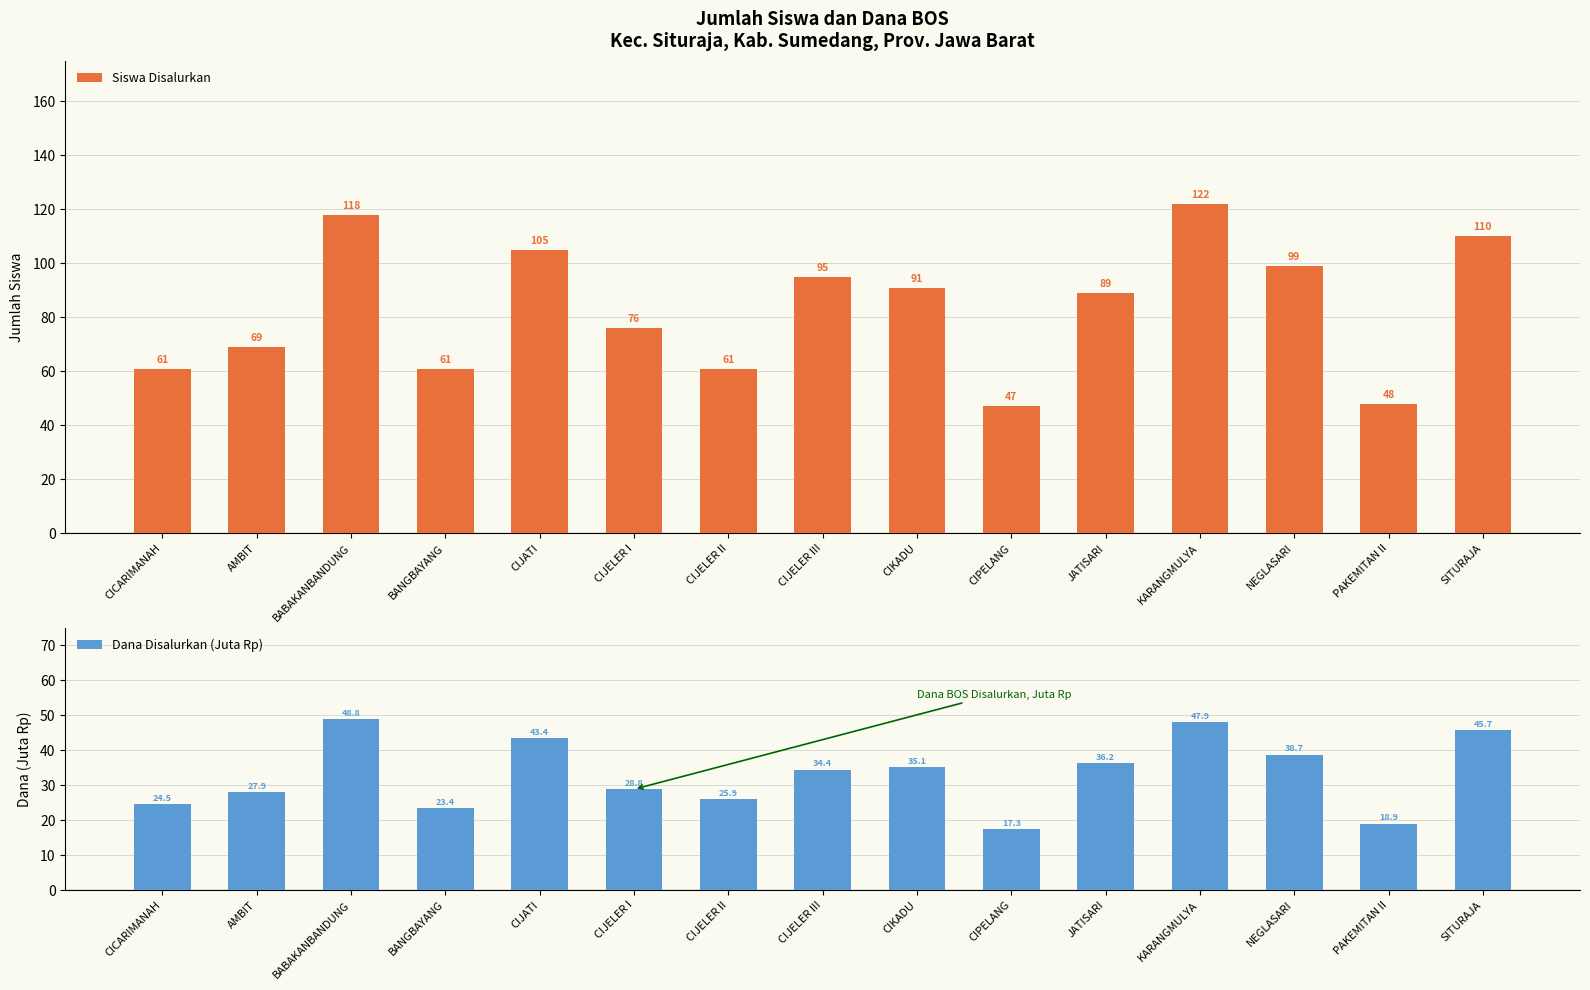

Is it true that Dana Disalurkan (Juta Rp) equals 27.9 at AMBIT?

True